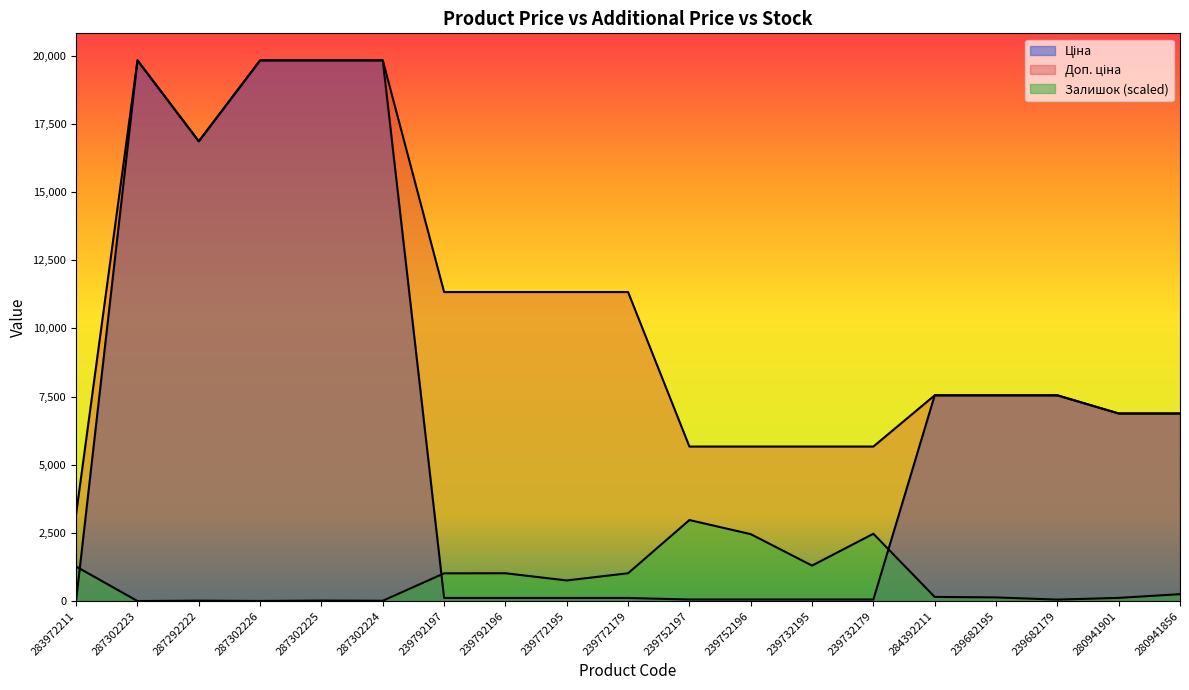

What is the approximate value of Залишок at 287302224?

10.5